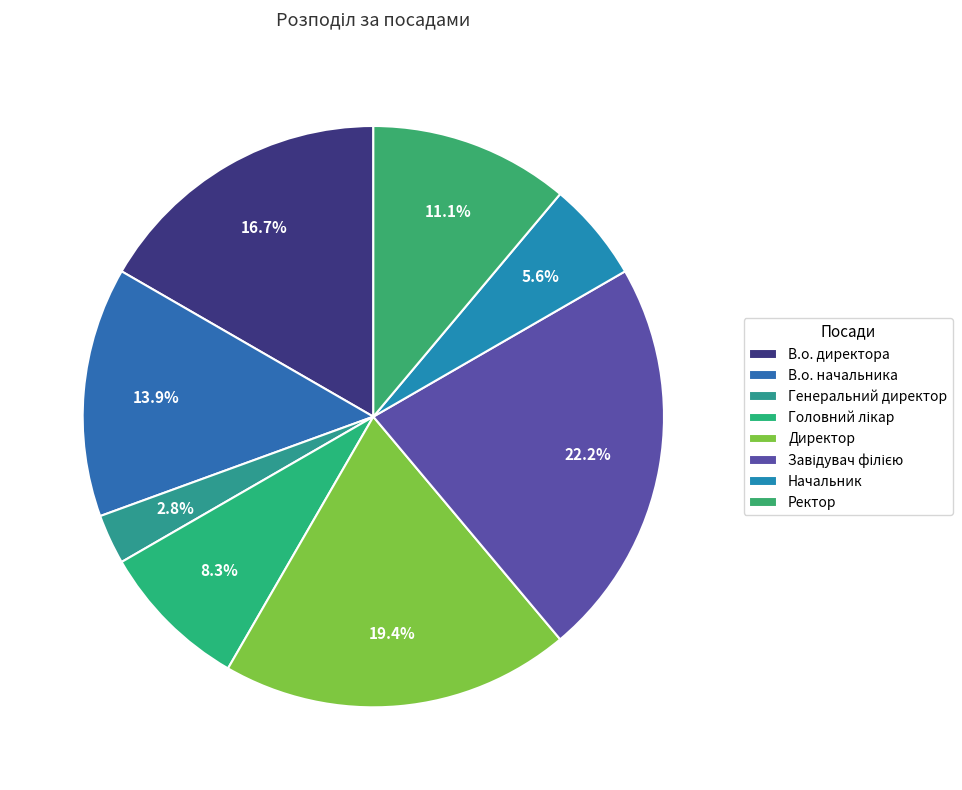

What is the change in value from Директор to Начальник?

-5